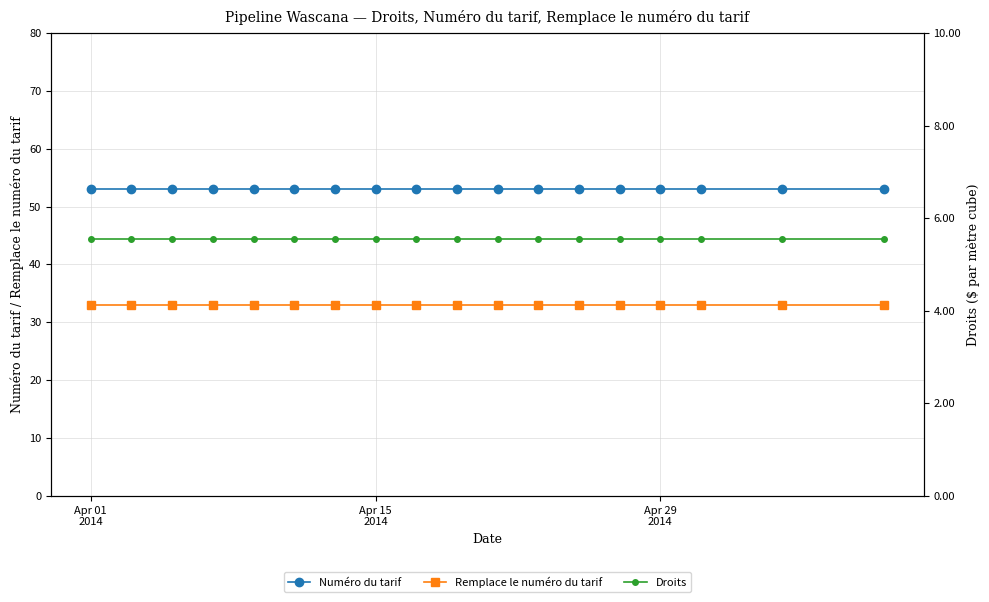

Reading left to right, extract all data points from this chart.

Numéro du tarif: 53.0	53.0	53.0	53.0	53.0	53.0	53.0	53.0	53.0	53.0	53.0	53.0	53.0	53.0	53.0	53.0	53.0	53.0
Remplace le numéro du tarif: 33.0	33.0	33.0	33.0	33.0	33.0	33.0	33.0	33.0	33.0	33.0	33.0	33.0	33.0	33.0	33.0	33.0	33.0
Droits: 5.5	5.5	5.5	5.5	5.5	5.5	5.5	5.5	5.5	5.5	5.5	5.5	5.5	5.5	5.5	5.5	5.5	5.5